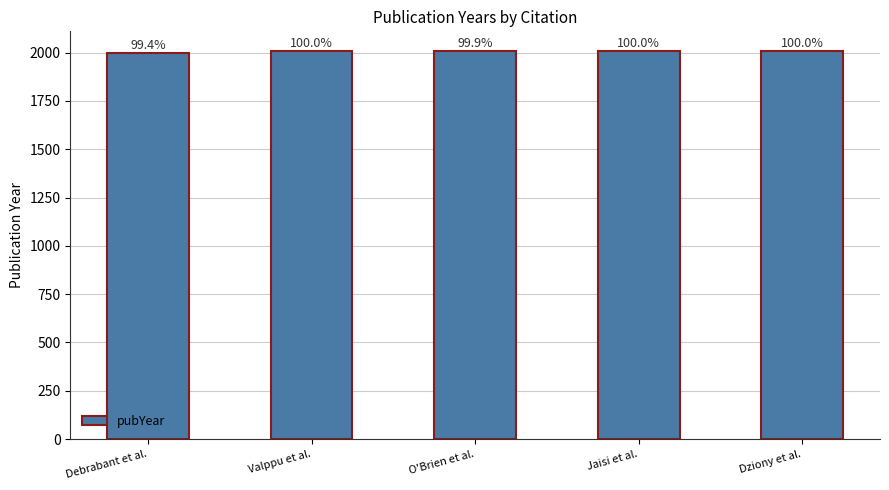

How many bars are there in total?

5